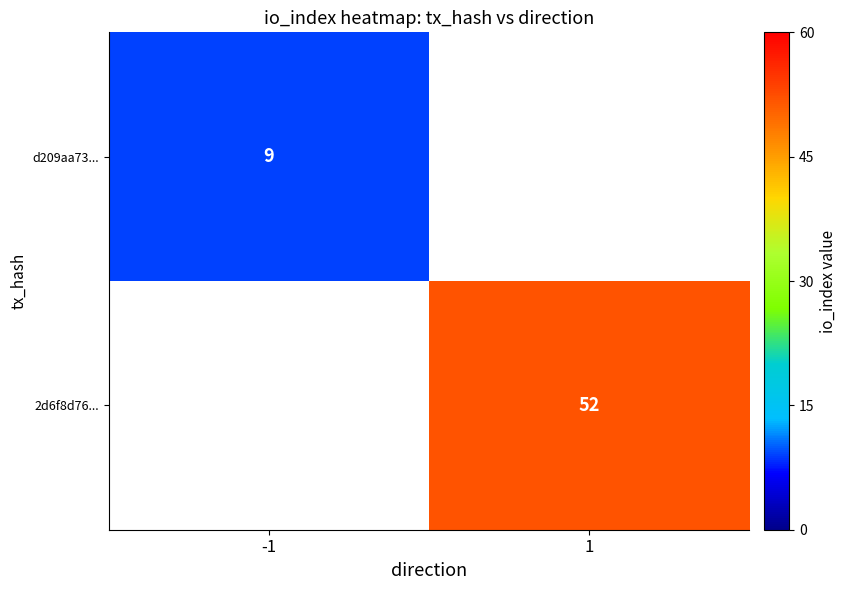

True or false: 2d6f8d76... has a value of 52 at 1.

True